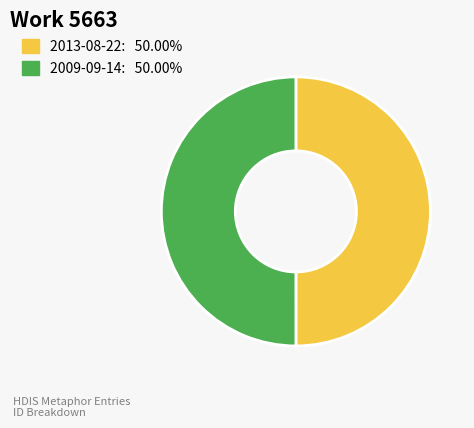

Is the sum of 2013-08-22 and 2009-09-14 greater than half?

Yes